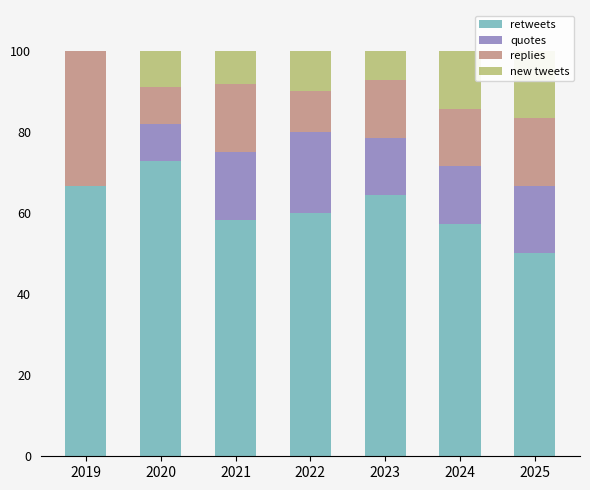

How many data points in quotes are less than 14?

2